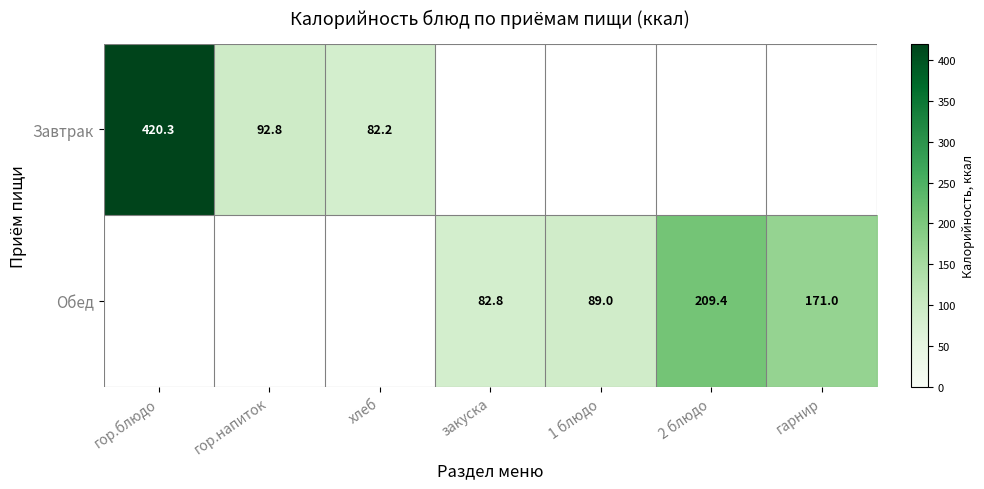

Is it true that Обед equals 49.9 at 1 блюдо?

False